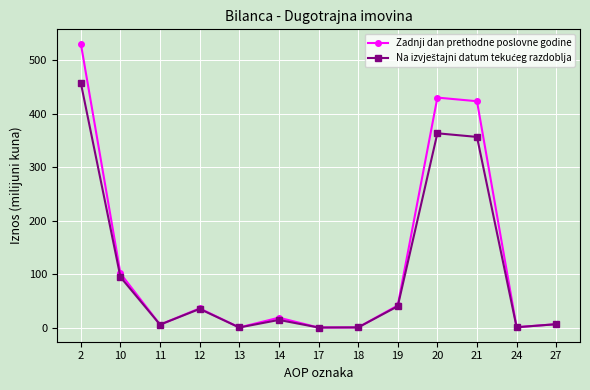

Does the chart have visible grid lines?

Yes